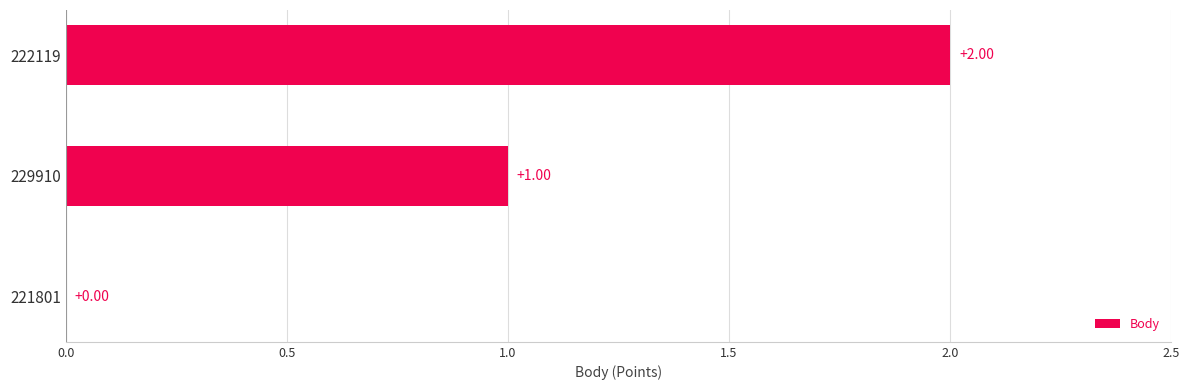

What is the ratio of the value at 222119 to the value at 229910?

2.0